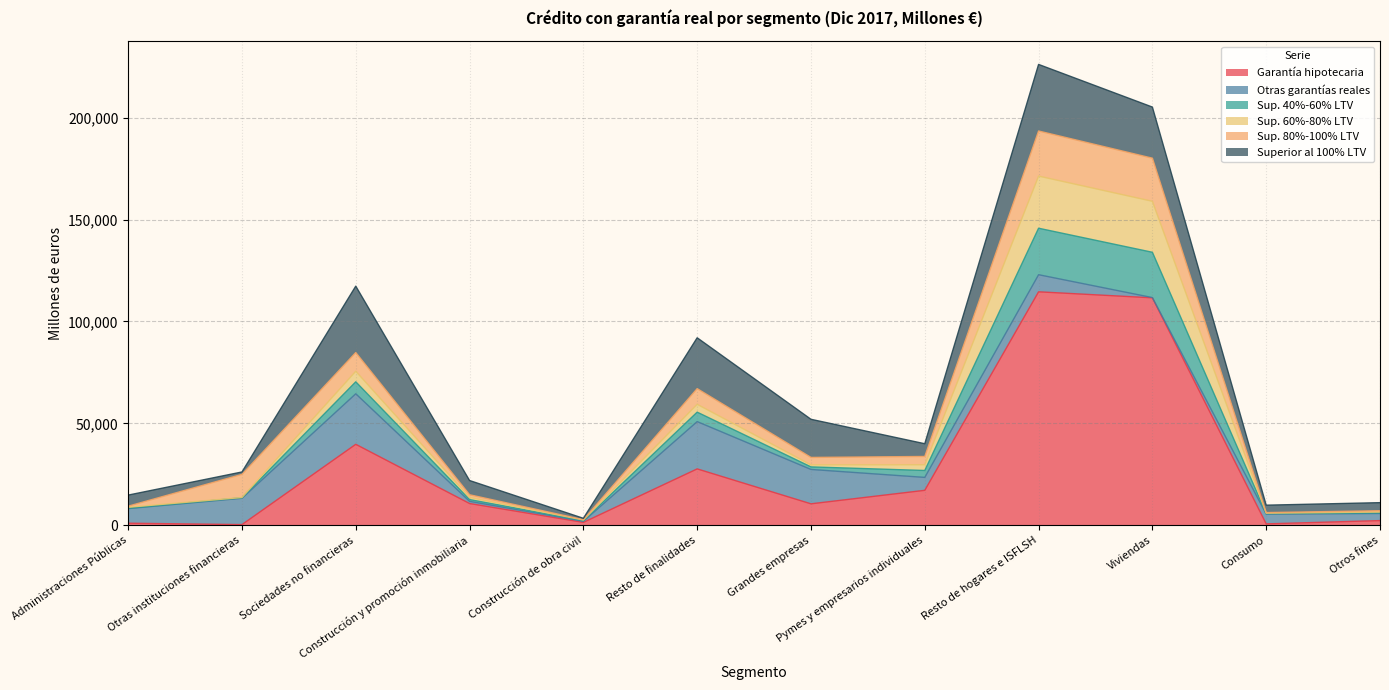

What is the difference between the highest and lowest values at Pymes y empresarios individuales?

14319